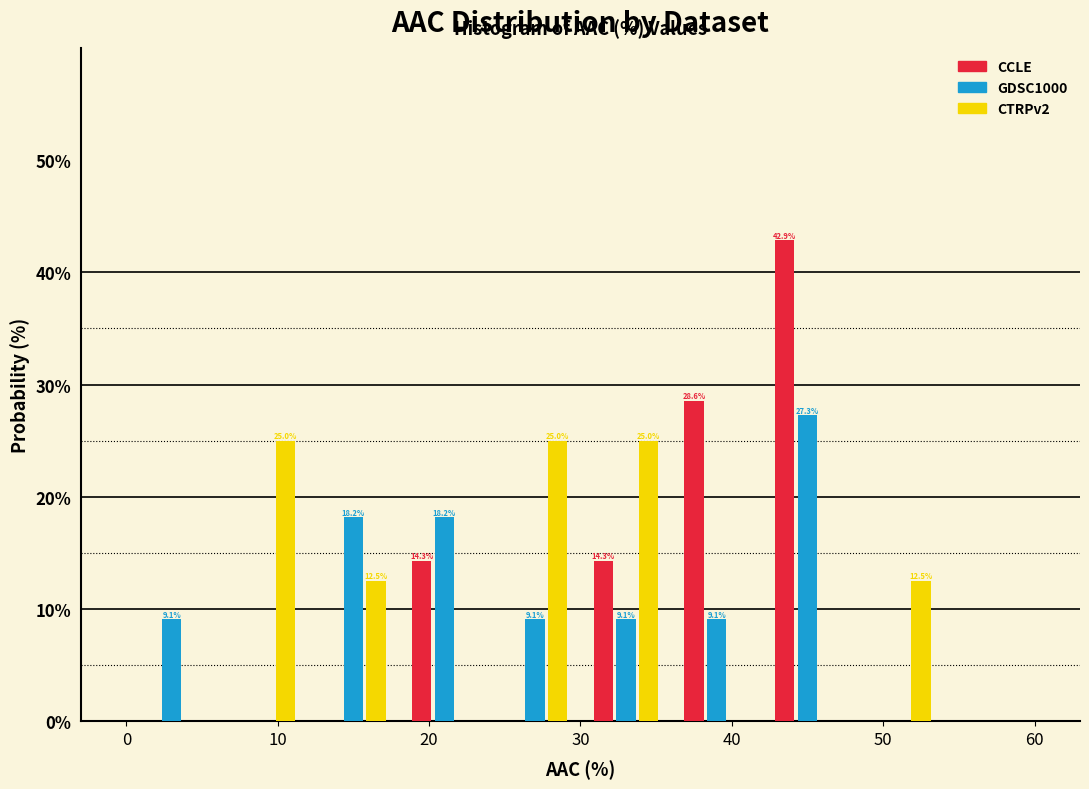

In the CCLE series, which range on the x-axis has the tallest bar?

42 to 48